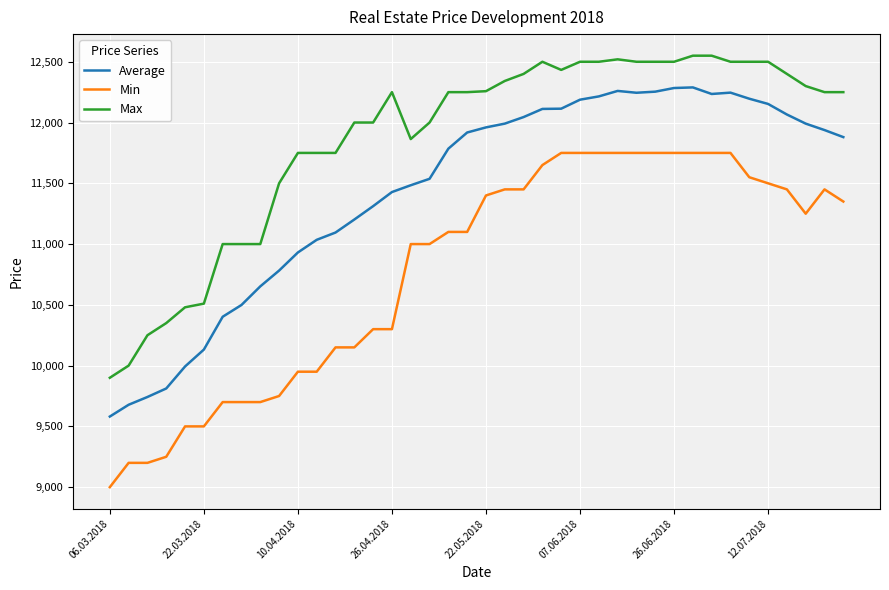

List the series in order of their overall mean, lowest first.

Min, Average, Max